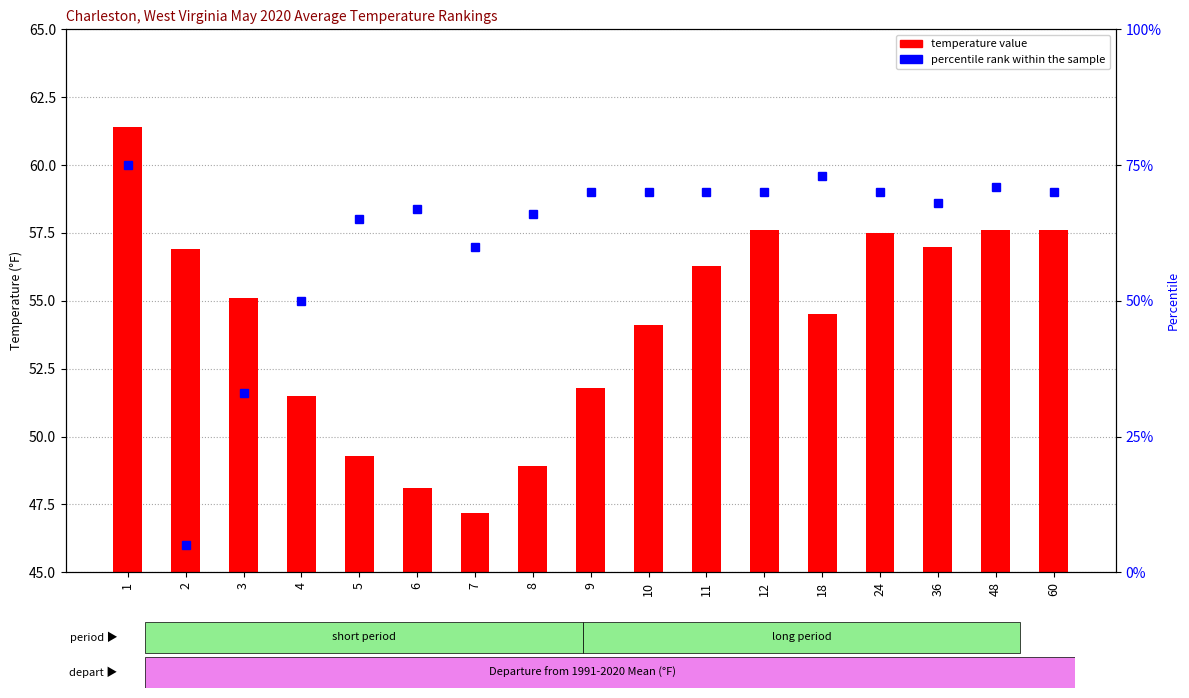

The temperature value series shows 85.3 at 12. True or false?

False